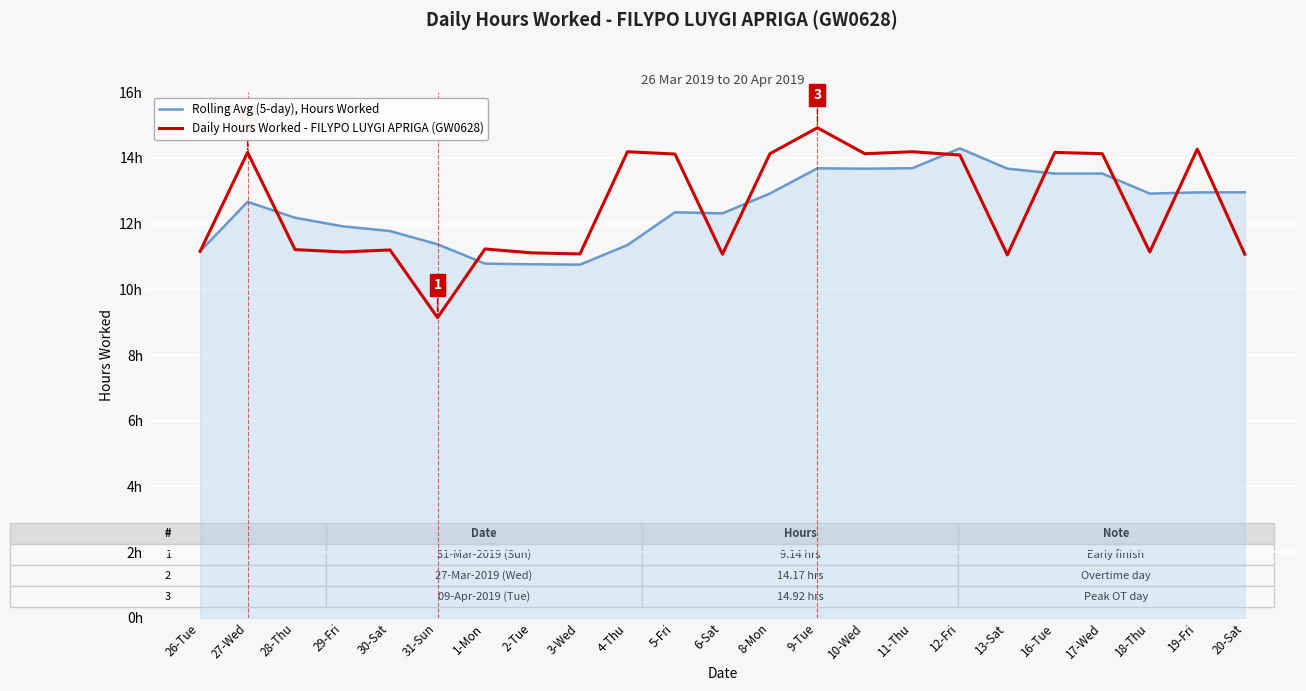

What are all the series names shown in the legend?

Rolling Avg (5-day), Hours Worked, Daily Hours Worked - FILYPO LUYGI APRIGA (GW0628)